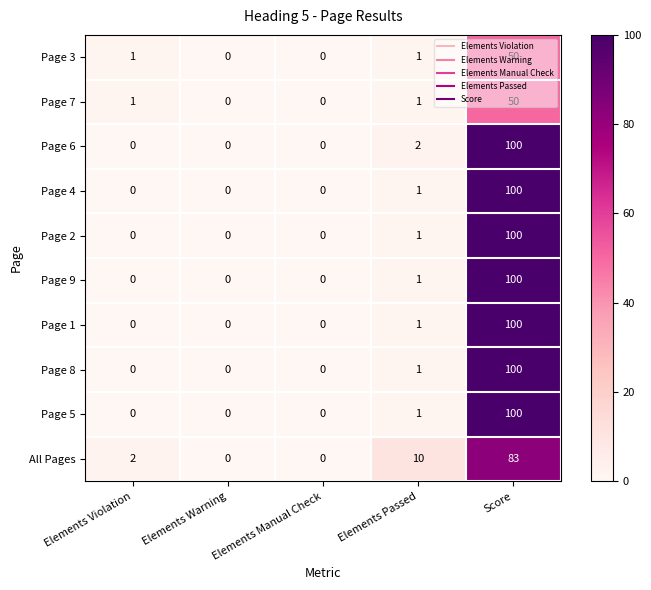

Which category has the highest value across all series?

Score